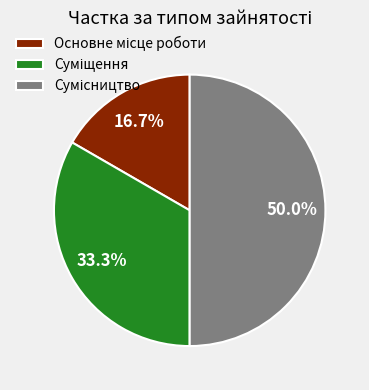

Combined, what portion of the pie is Суміщення and Основне місце роботи?

50.0%